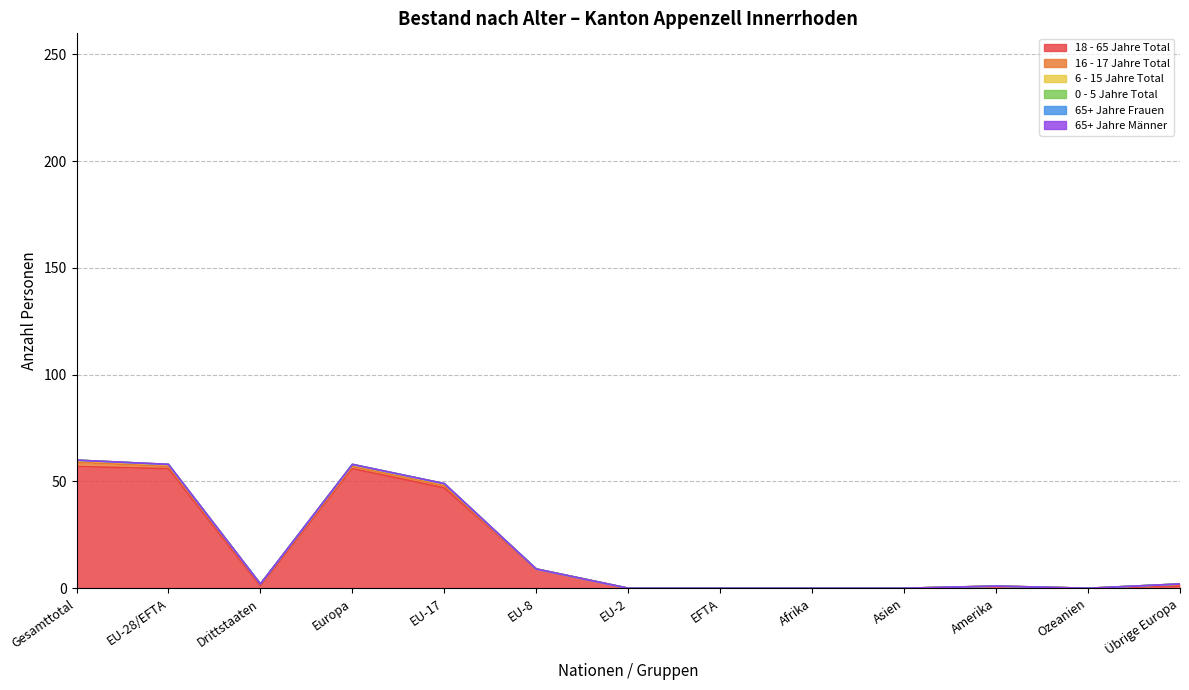

What are all the series names shown in the legend?

18 - 65 Jahre Total, 16 - 17 Jahre Total, 6 - 15 Jahre Total, 0 - 5 Jahre Total, 65+ Jahre Frauen, 65+ Jahre Männer